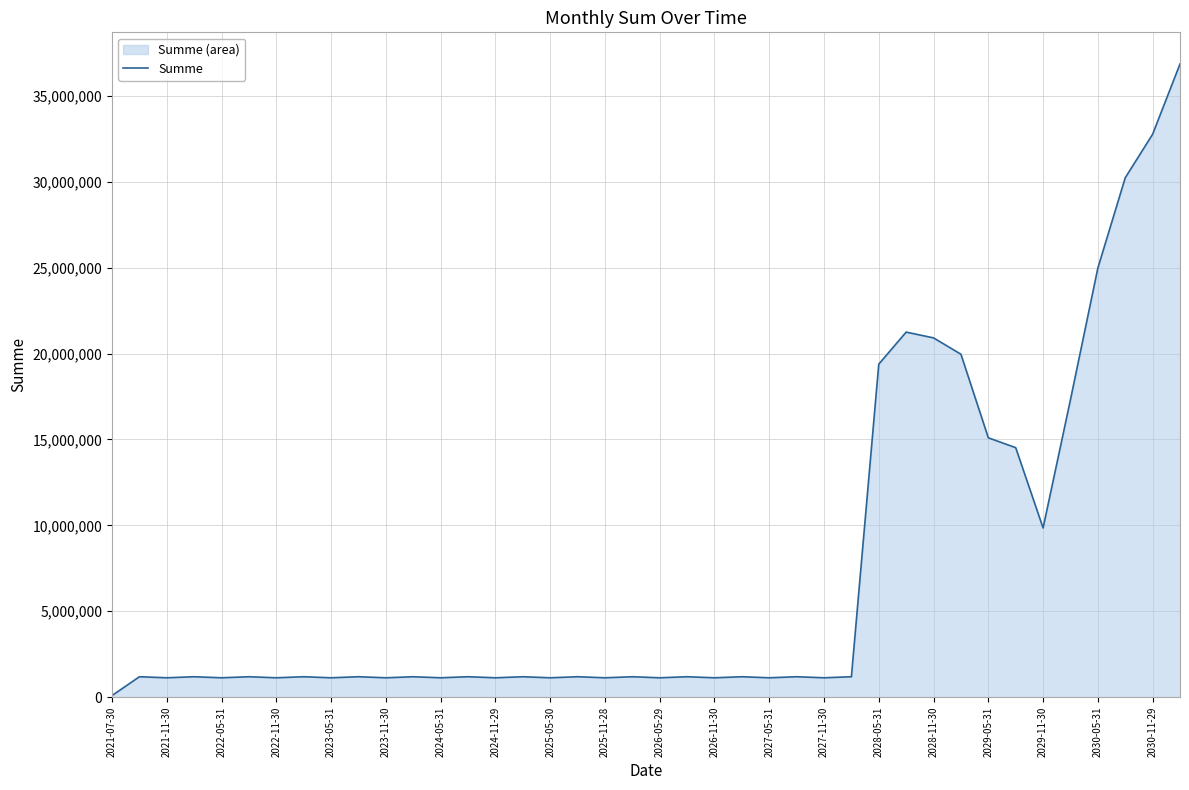

What is the difference between the maximum and minimum values?

36749535.4